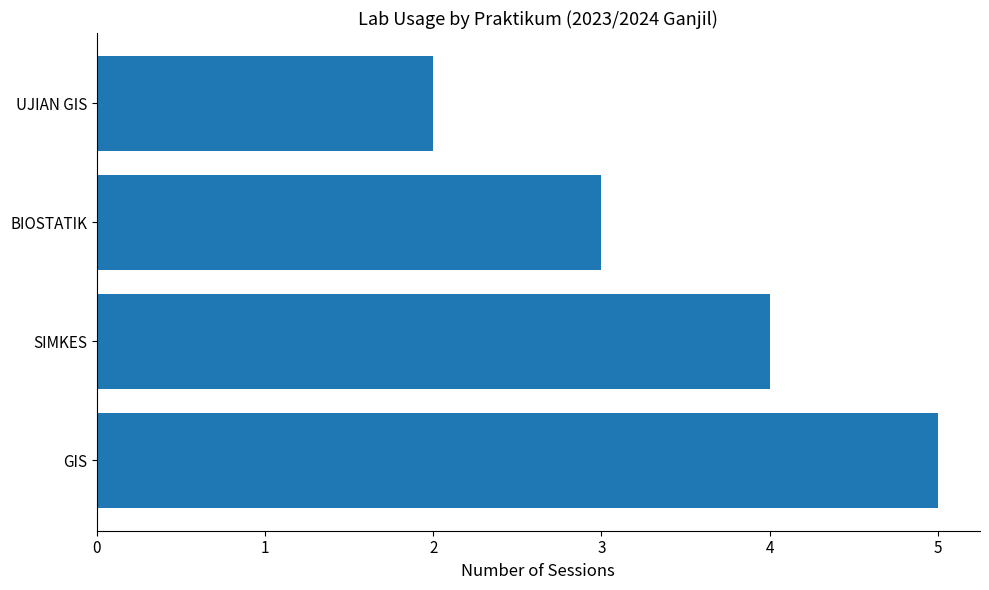

Rank the categories by value from highest to lowest.

GIS, SIMKES, BIOSTATIK, UJIAN GIS